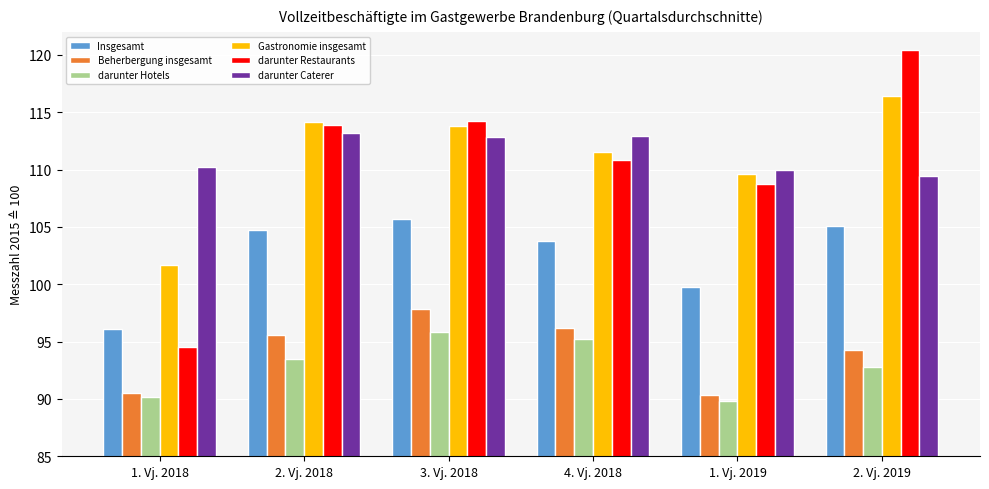

The value of Beherbergung insgesamt at 3. Vj. 2018 is 63.8. True or false?

False